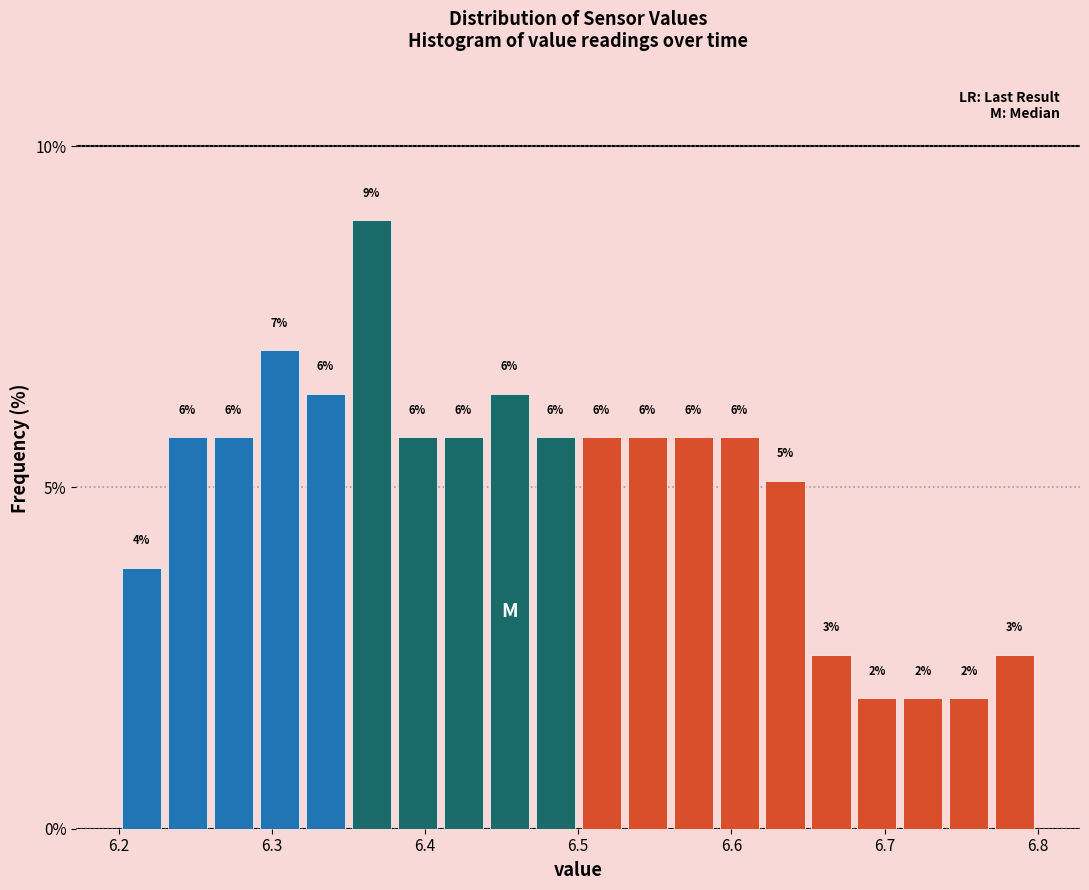

Around what value on the x-axis is the tallest bar? Give the approximate position of its centre, as read against the axis.

6.37